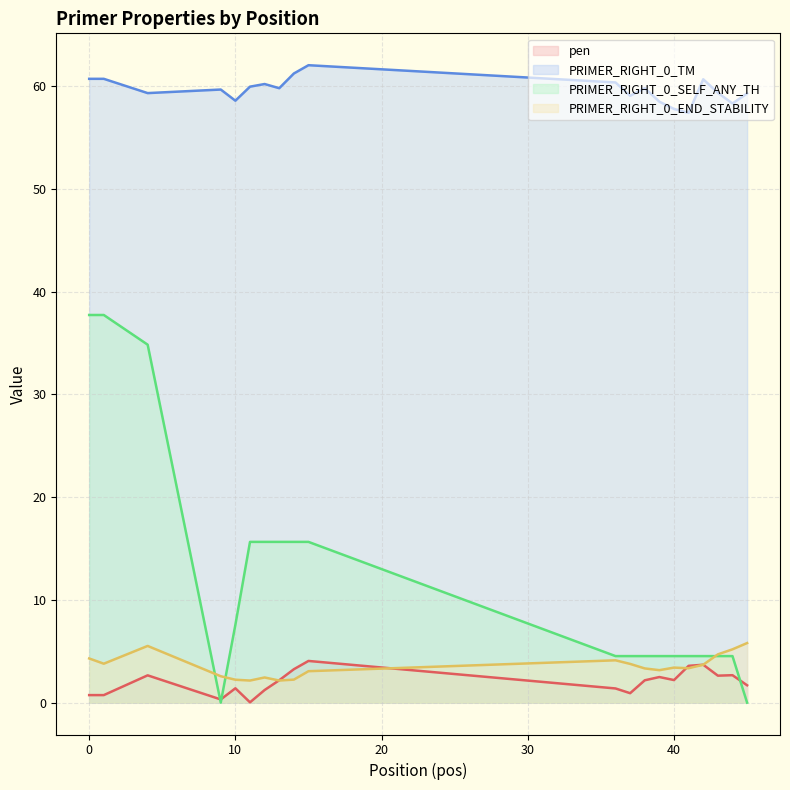

Rank the categories by PRIMER_RIGHT_0_TM value from highest to lowest.

15, 14, 0, 1, 42, 36, 12, 11, 38, 13, 9, 43, 4, 45, 37, 10, 39, 44, 40, 41